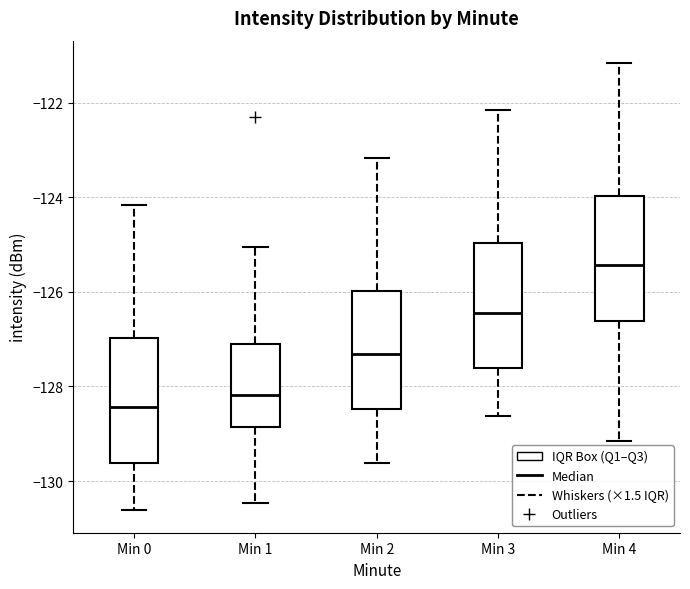

Reading left to right, transcribe this box plot: for each box, give where its median line is, the range the box spans, and where its two whiskers end, as read against the y-axis. The values are not printed on the chart, so give them approximately, as read against the axis.

Min 0: median -128.4, box -129.6 to -127.0, whiskers -130.6 to -124.2
Min 1: median -128.2, box -128.8 to -127.2, whiskers -130.4 to -125.0
Min 2: median -127.4, box -128.4 to -126.0, whiskers -129.6 to -123.2
Min 3: median -126.4, box -127.6 to -125.0, whiskers -128.6 to -122.2
Min 4: median -125.4, box -126.6 to -124.0, whiskers -129.2 to -121.2